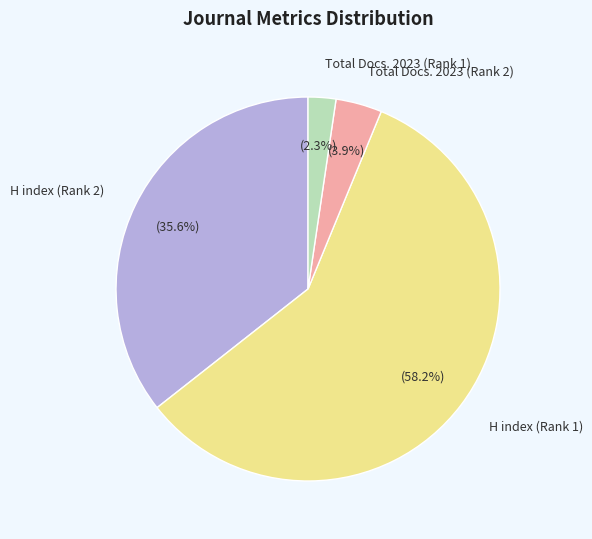

To the nearest percent, what percentage of the pie is H index (Rank 1)?

58%